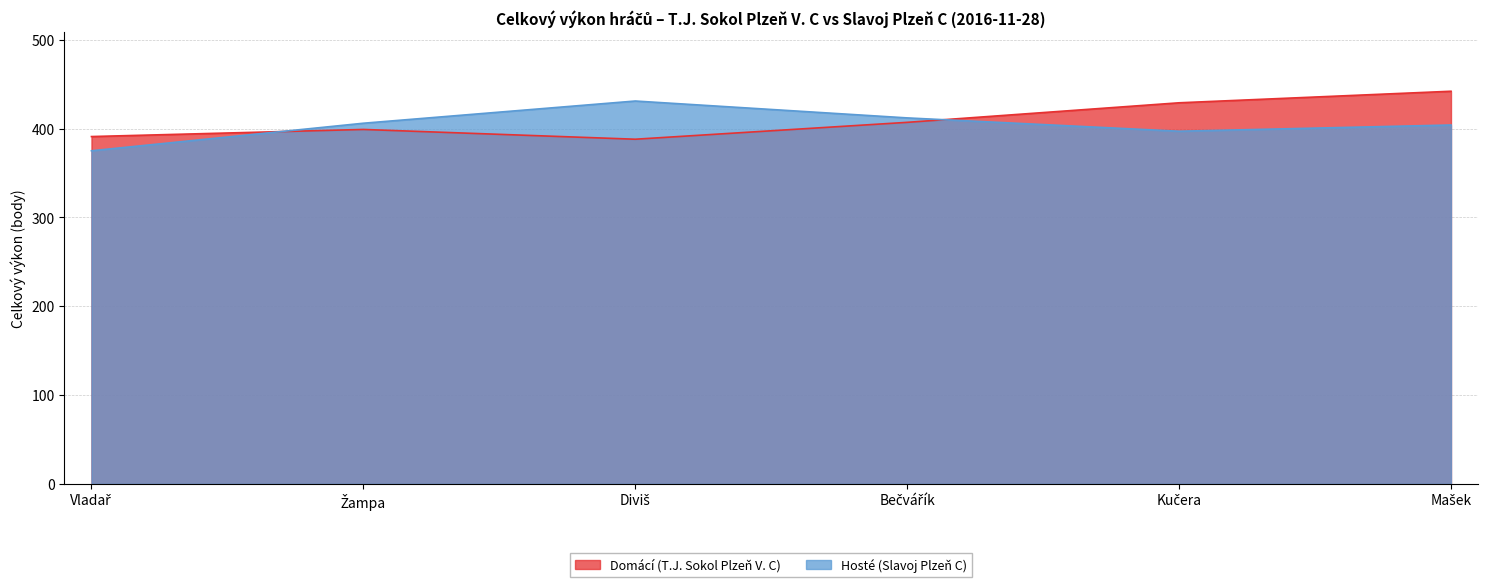

Which series has the widest spread of values?

Hosté (Slavoj Plzeň C)